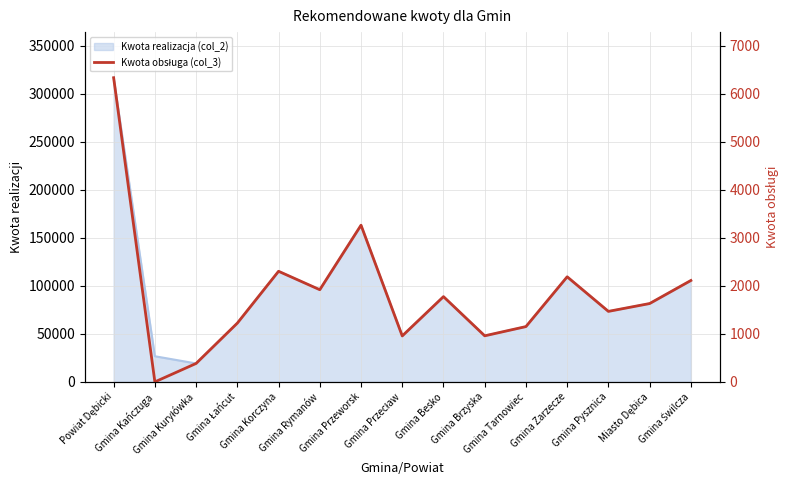

Count the number of categories in the chart.

15